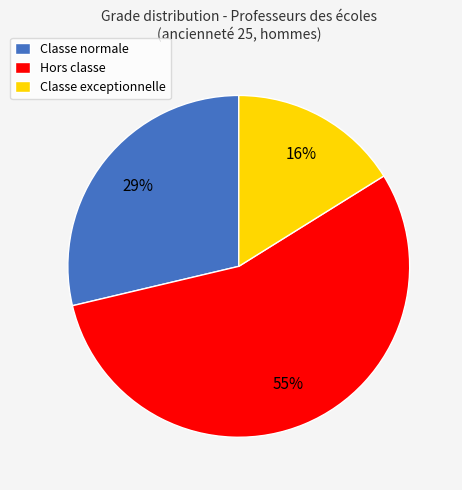

Do Classe normale and Hors classe together represent more than half of the pie?

Yes